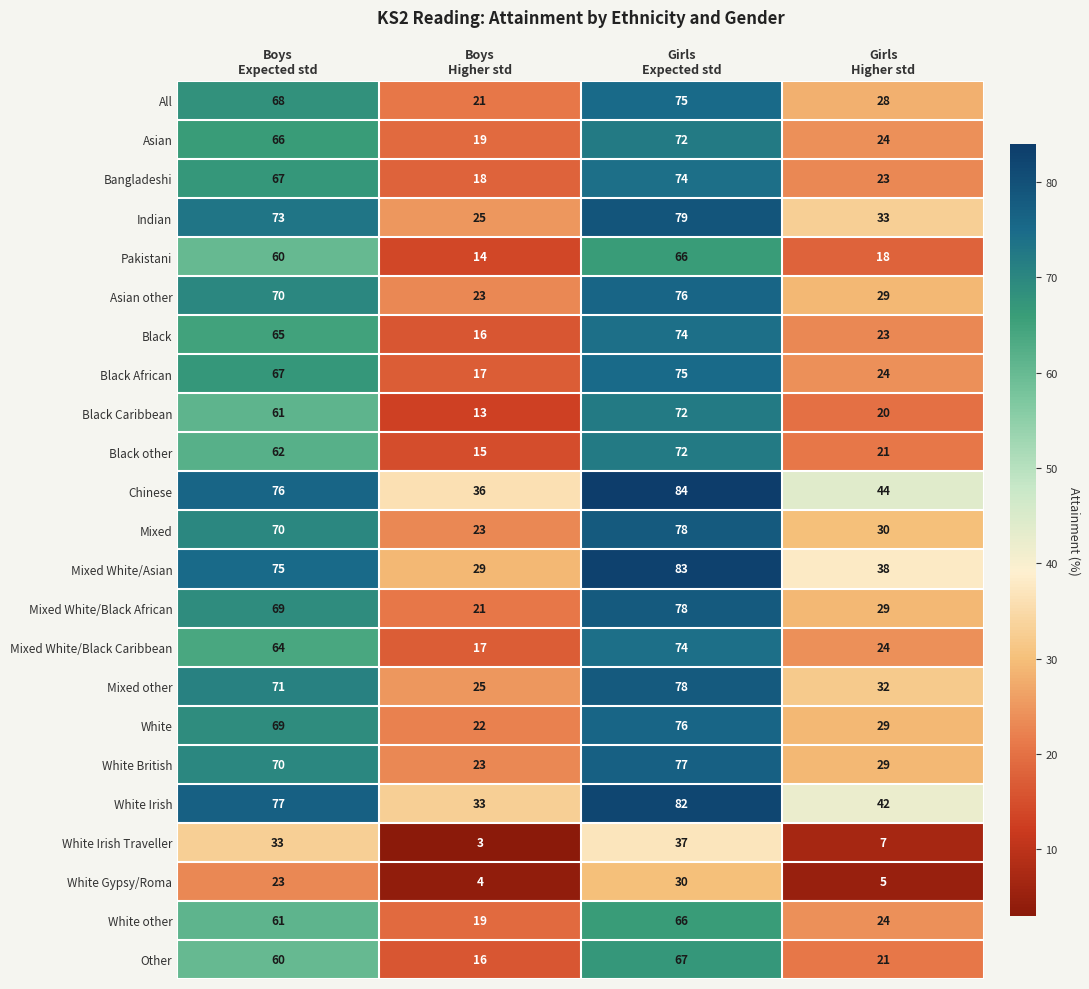

What is the total value across all series at Boys
Expected std?

1477